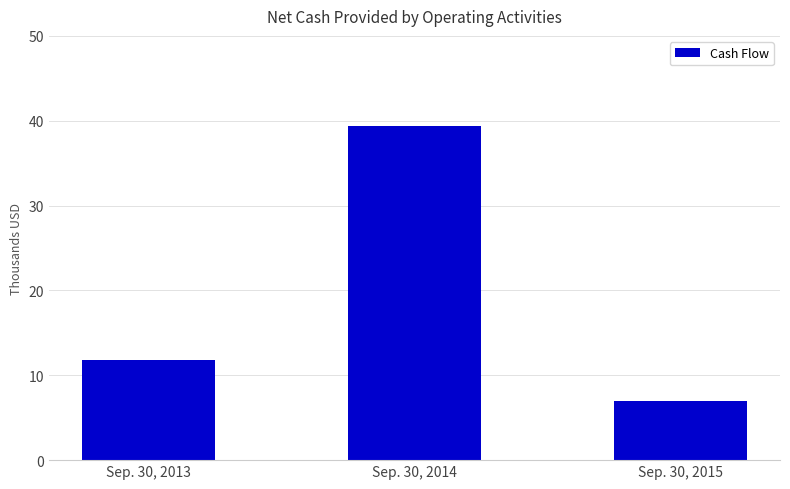

At which category does the chart reach its minimum across all series?

Sep. 30, 2015